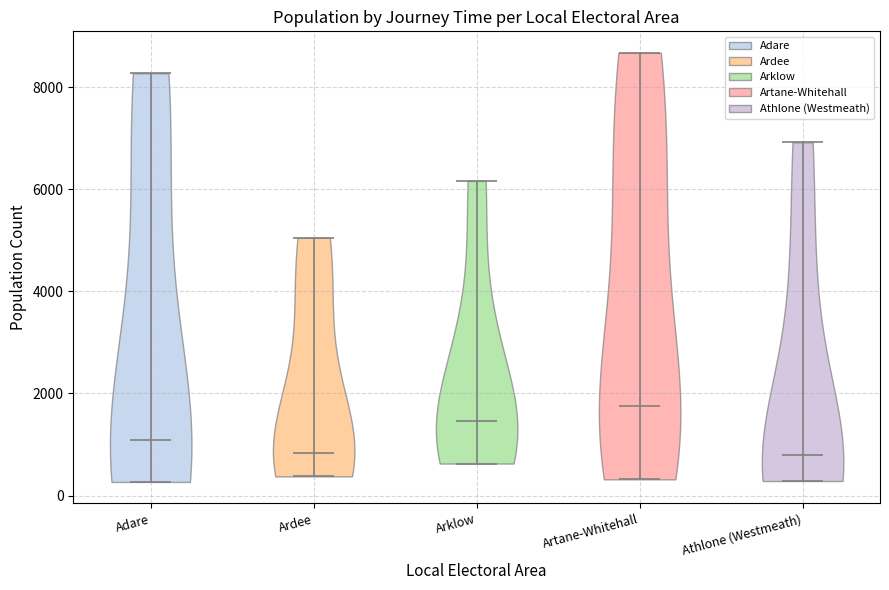

Reading left to right, read every violin against the y-axis: where its median line is, and the lowest and highest points it reaches. The values are not printed on the chart, so give them approximately, as read against the axis.

Adare: median line 1000, lowest point 200, highest point 8200
Ardee: median line 800, lowest point 400, highest point 5000
Arklow: median line 1400, lowest point 600, highest point 6200
Artane-Whitehall: median line 1800, lowest point 400, highest point 8600
Athlone (Westmeath): median line 800, lowest point 200, highest point 7000